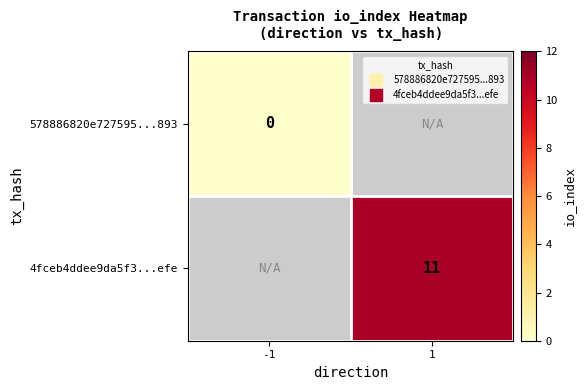

Is the value of 578886820e727595...893 at -1 greater than the value of 4fceb4ddee9da5f3...efe at 1?

No